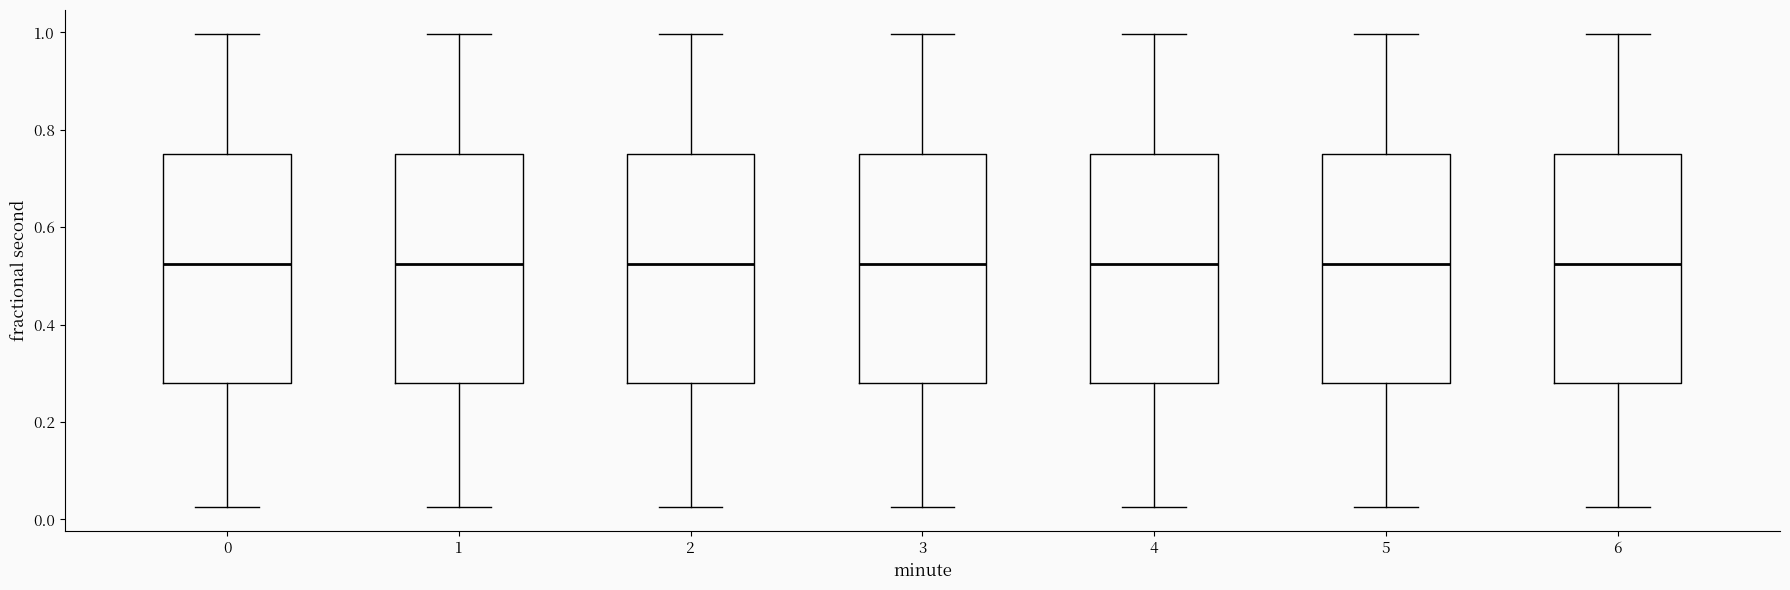

Reading left to right, transcribe this box plot: for each box, give where its median line is, the range the box spans, and where its two whiskers end, as read against the y-axis. The values are not printed on the chart, so give them approximately, as read against the axis.

0: median 0.52, box 0.28 to 0.76, whiskers 0.02 to 1.00
1: median 0.52, box 0.28 to 0.76, whiskers 0.02 to 1.00
2: median 0.52, box 0.28 to 0.76, whiskers 0.02 to 1.00
3: median 0.52, box 0.28 to 0.76, whiskers 0.02 to 1.00
4: median 0.52, box 0.28 to 0.76, whiskers 0.02 to 1.00
5: median 0.52, box 0.28 to 0.76, whiskers 0.02 to 1.00
6: median 0.52, box 0.28 to 0.76, whiskers 0.02 to 1.00